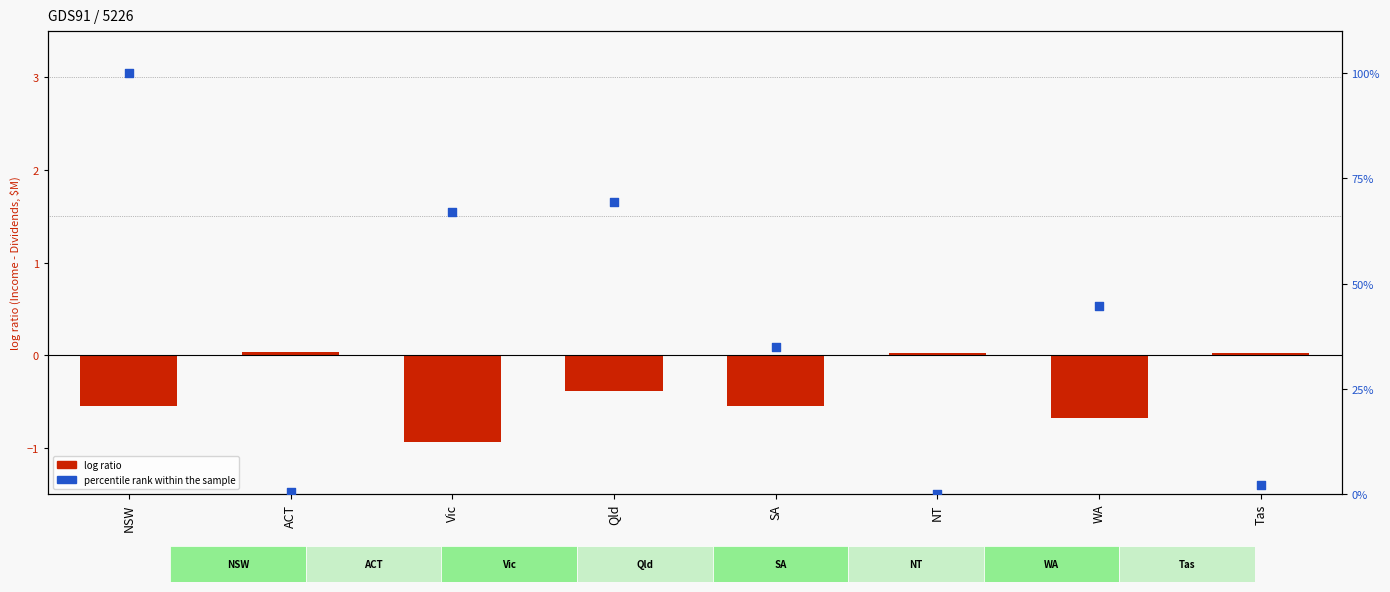

What are all the series names shown in the legend?

log ratio, percentile rank within the sample